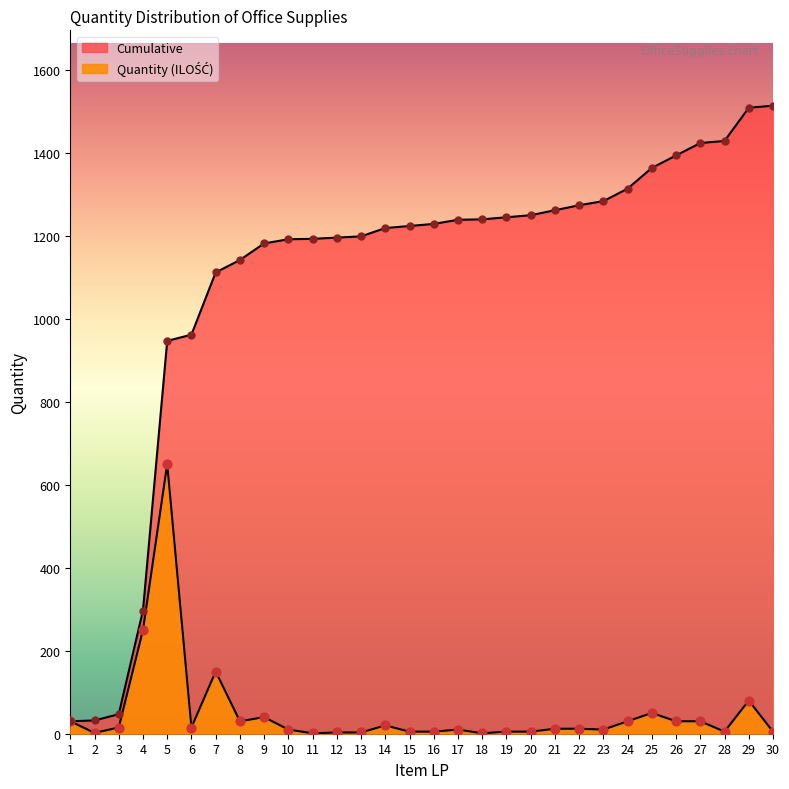

Which series has the largest total across all categories?

Cumulative